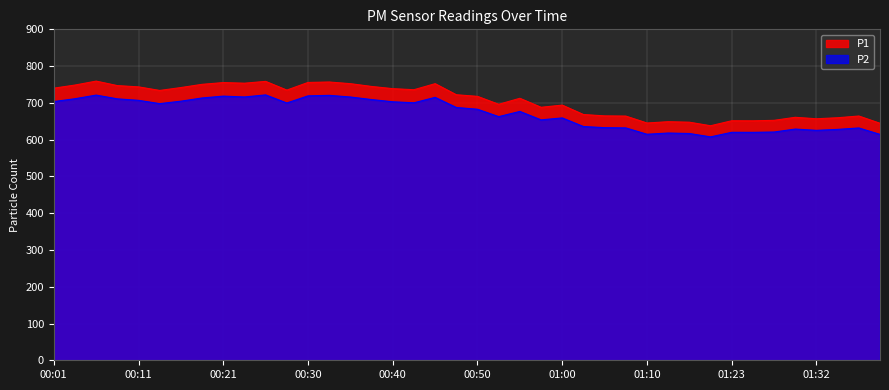

Reading left to right, list all the values displayed in this chart.

P1: 740.0	748.5	759.2	747.0	743.5	733.8	741.7	750.4	755.2	753.5	758.5	734.8	755.6	756.8	752.2	744.7	738.7	735.8	752.2	722.1	717.7	696.1	712.5	688.0	693.9	668.3	664.6	664.1	645.3	648.8	647.5	637.8	651.4	651.2	652.5	660.8	656.8	659.6	664.3	644.5
P2: 703.6	711.3	721.2	710.9	706.9	698.0	704.6	713.3	718.4	716.1	721.7	699.7	719.1	720.5	716.0	709.0	703.0	700.3	715.0	687.5	682.7	662.6	676.8	653.8	659.1	635.7	632.6	631.9	614.7	618.0	616.7	607.5	620.0	619.9	620.8	628.8	625.3	627.9	631.8	614.3